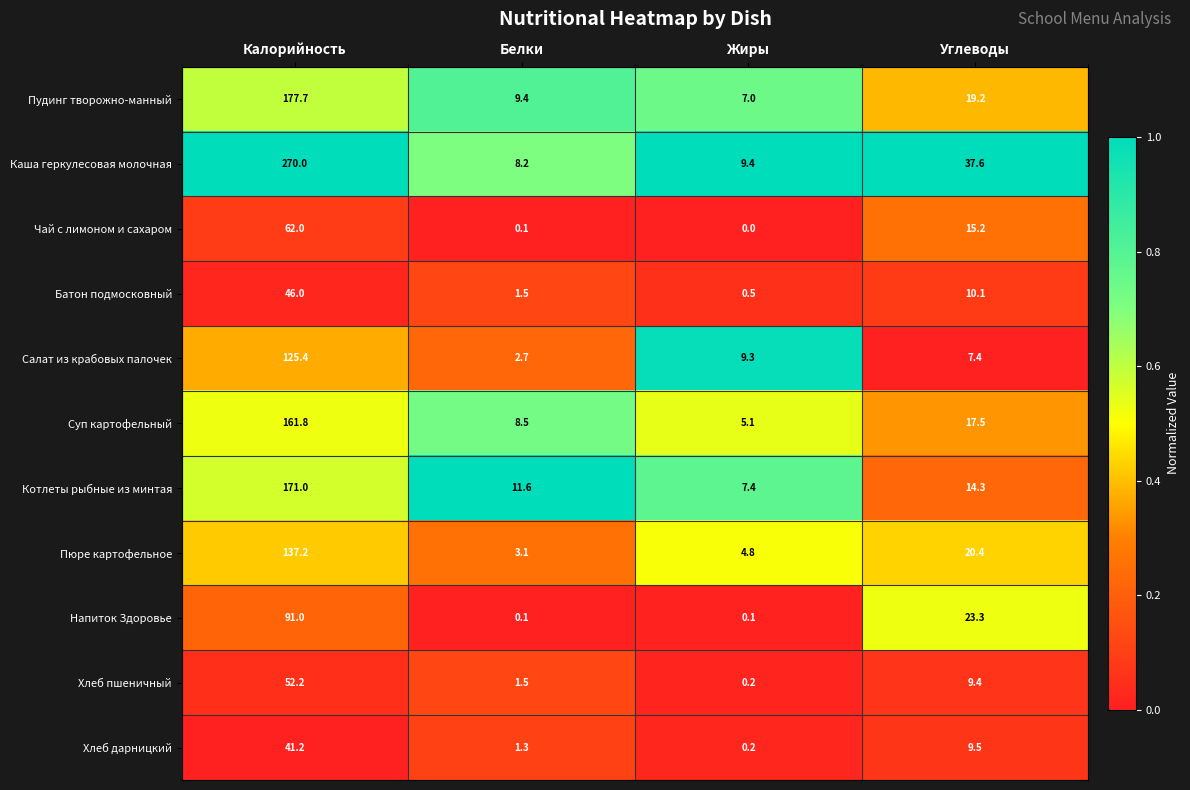

Which label corresponds to the largest value in the chart?

Калорийность